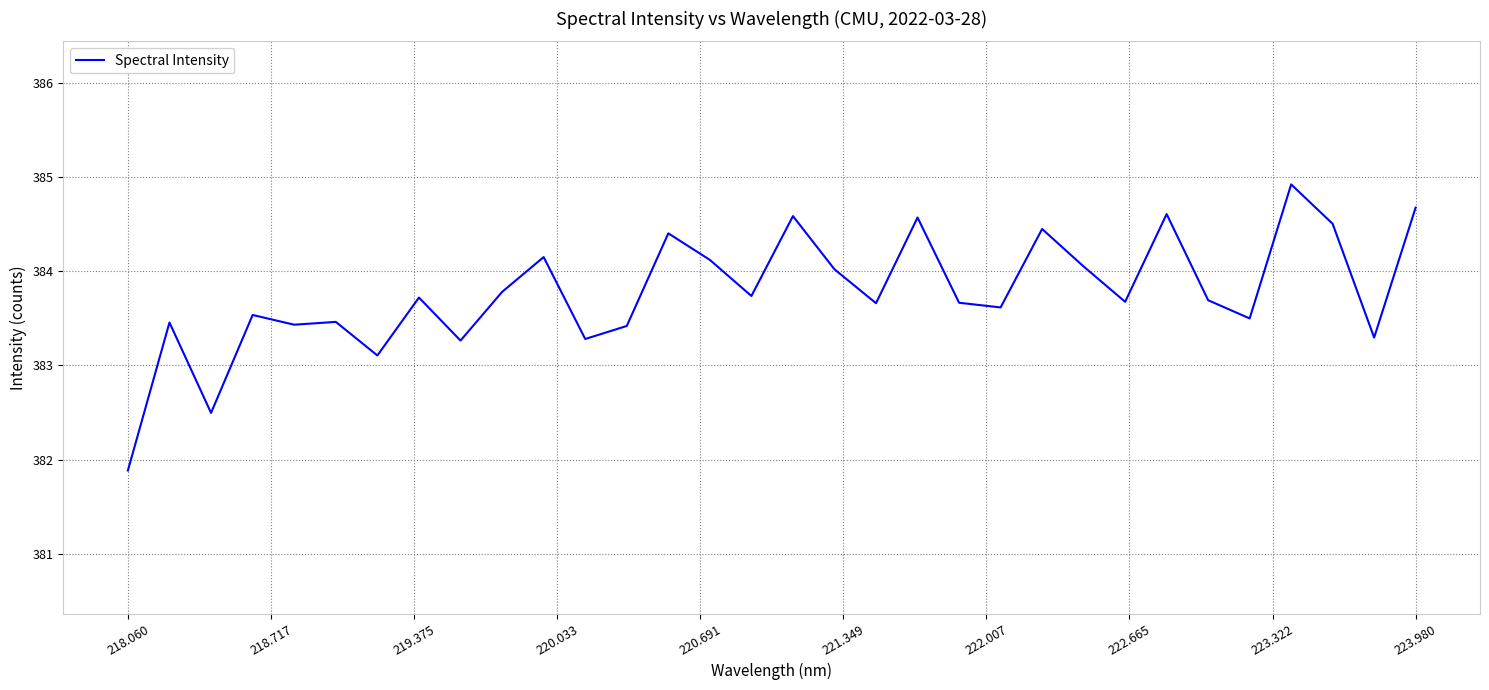

What is the minimum value shown in the chart?

381.9